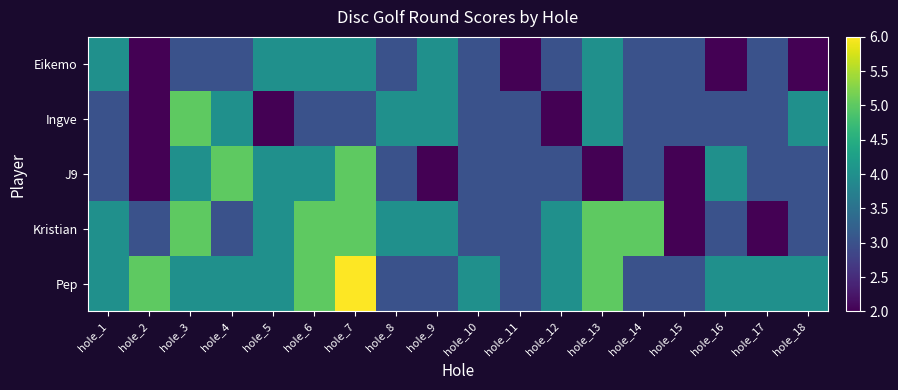

Which series changed the most between hole_14 and hole_16?

Kristian